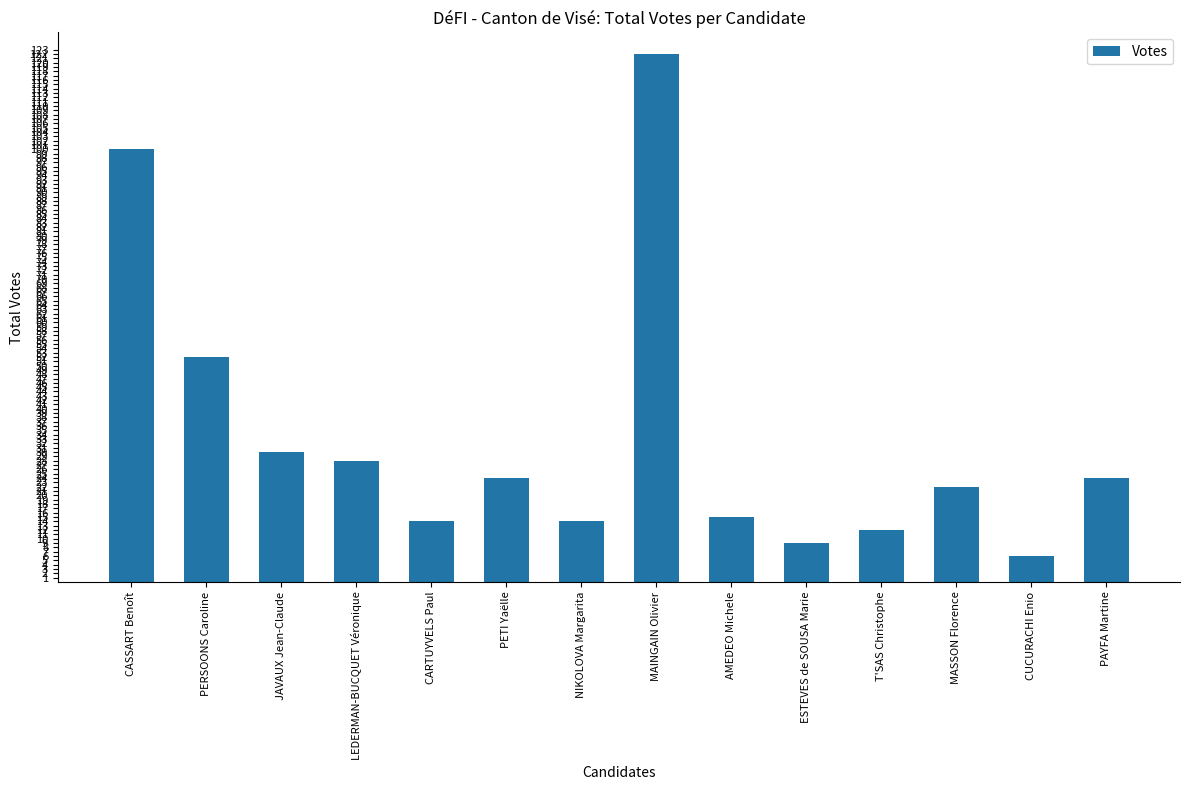

Between NIKOLOVA Margarita and T'SAS Christophe, which is larger?

NIKOLOVA Margarita